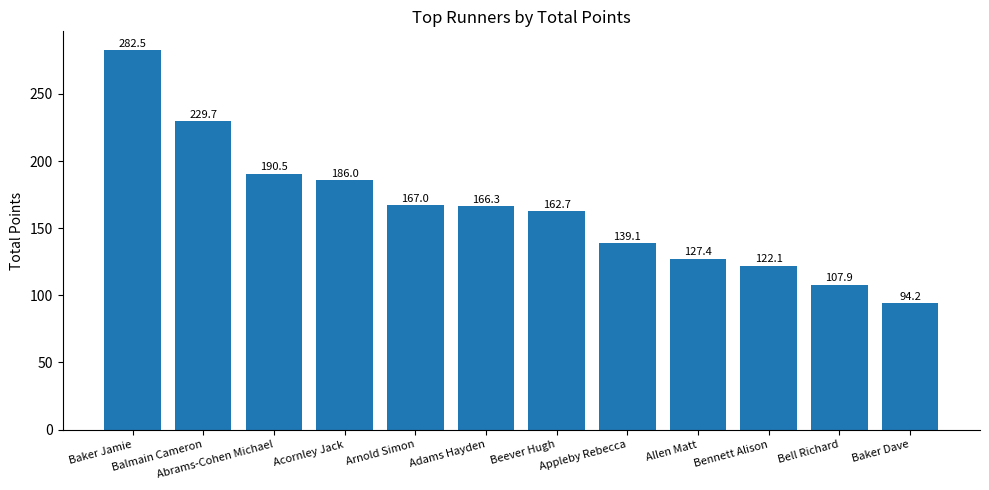

Rank the categories by value from highest to lowest.

Baker Jamie, Balmain Cameron, Abrams-Cohen Michael, Acornley Jack, Arnold Simon, Adams Hayden, Beever Hugh, Appleby Rebecca, Allen Matt, Bennett Alison, Bell Richard, Baker Dave